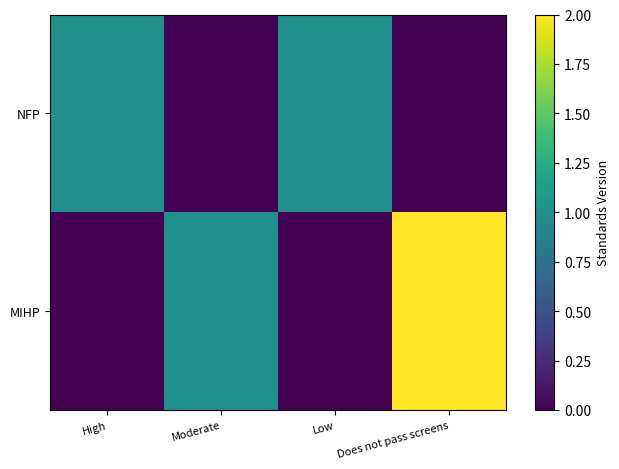

Reading left to right, list all the values displayed in this chart.

NFP: High=1	Moderate=0	Low=1	Does not pass screens=0
MIHP: High=0	Moderate=1	Low=0	Does not pass screens=2